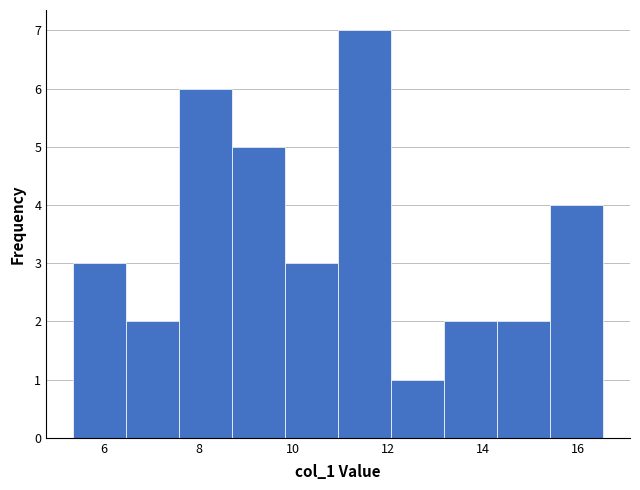

Over which range of the x-axis is the bar tallest?

11.0 to 12.0